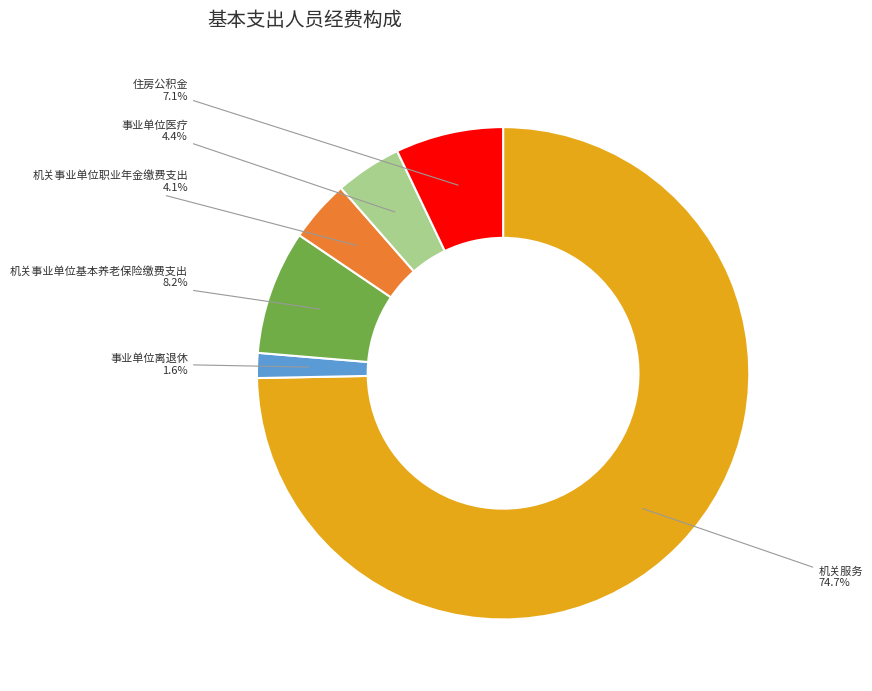

Which has a higher value, 机关事业单位基本养老保险缴费支出 or 机关服务?

机关服务